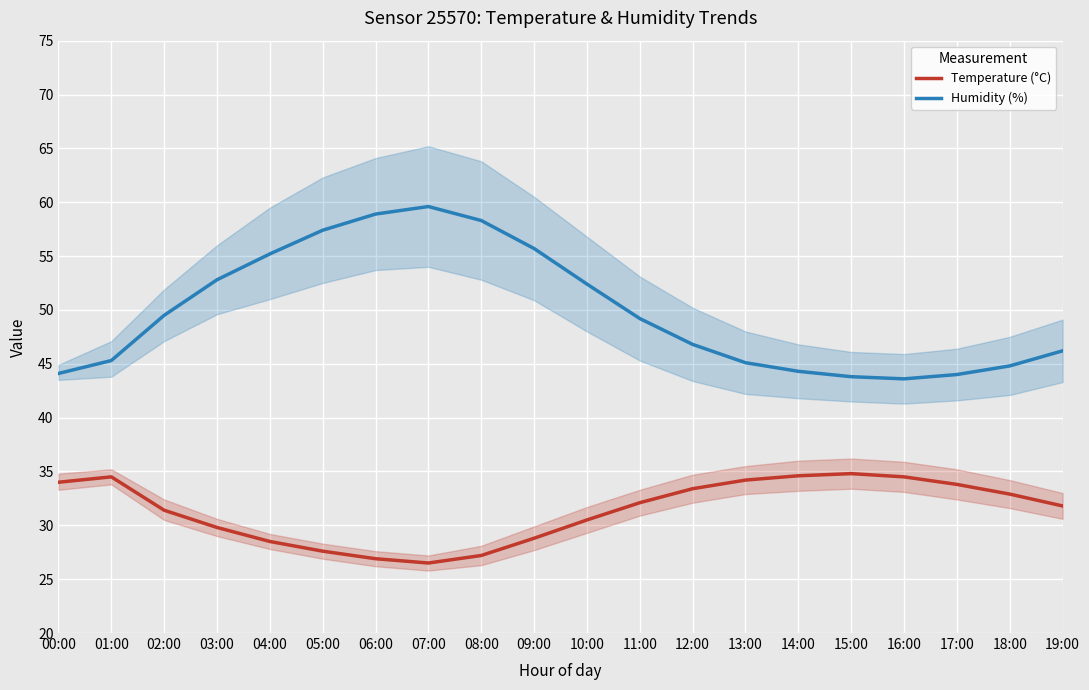

What is the smallest value displayed?

26.5